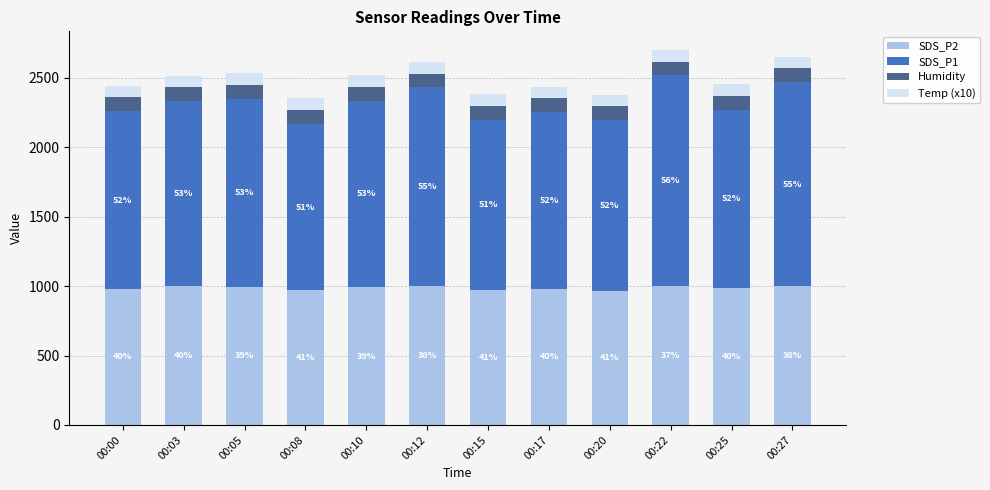

Are the bars horizontal?

No